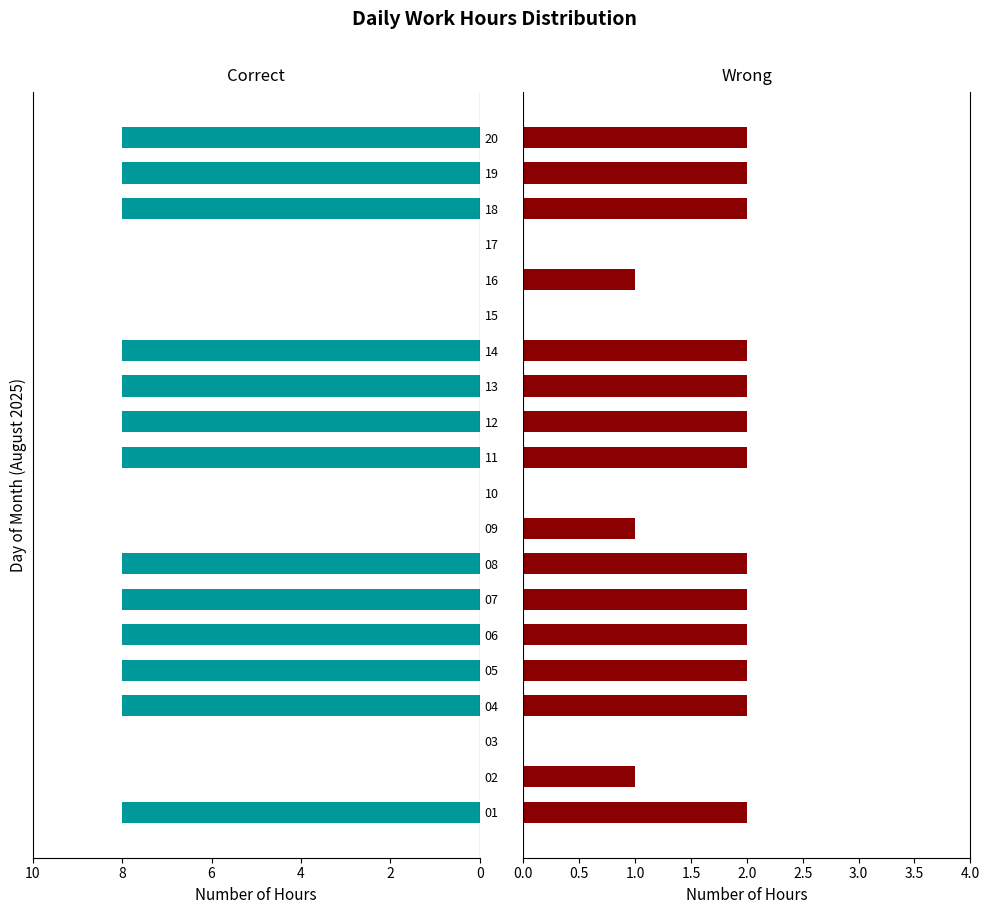

What is the maximum value shown in the chart?

8